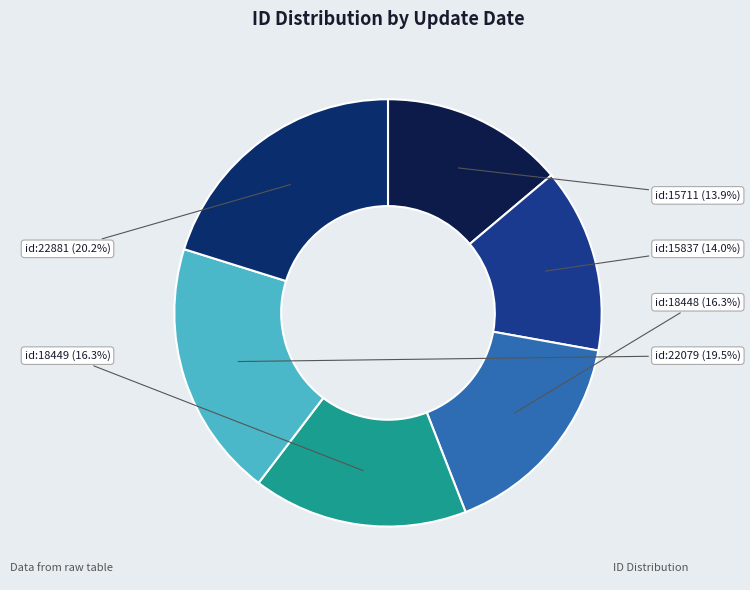

Is there a majority slice in this chart?

No